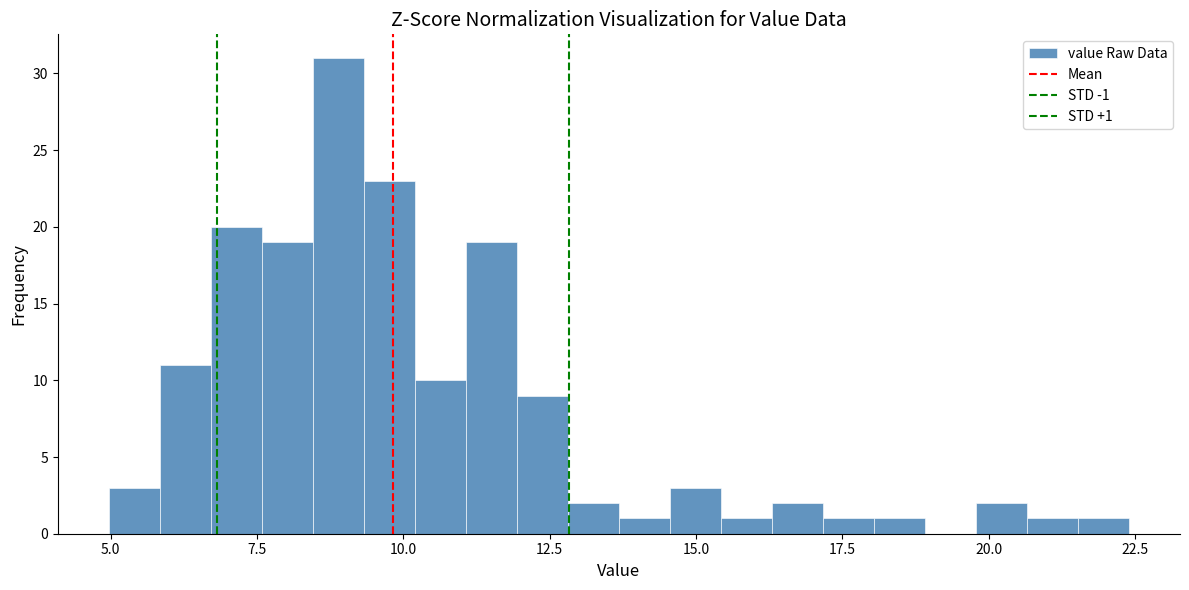

Read against the x-axis, roughly where is the centre of the tallest bar?

9.0